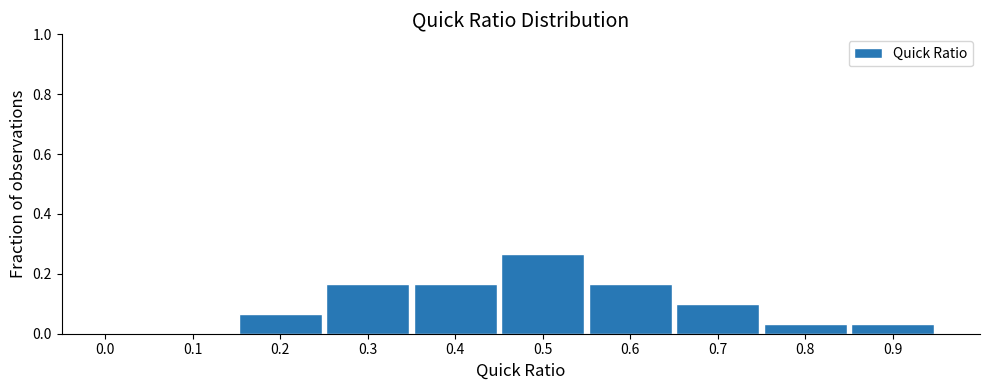

Between 0.7 and 0.6, which is larger?

0.6